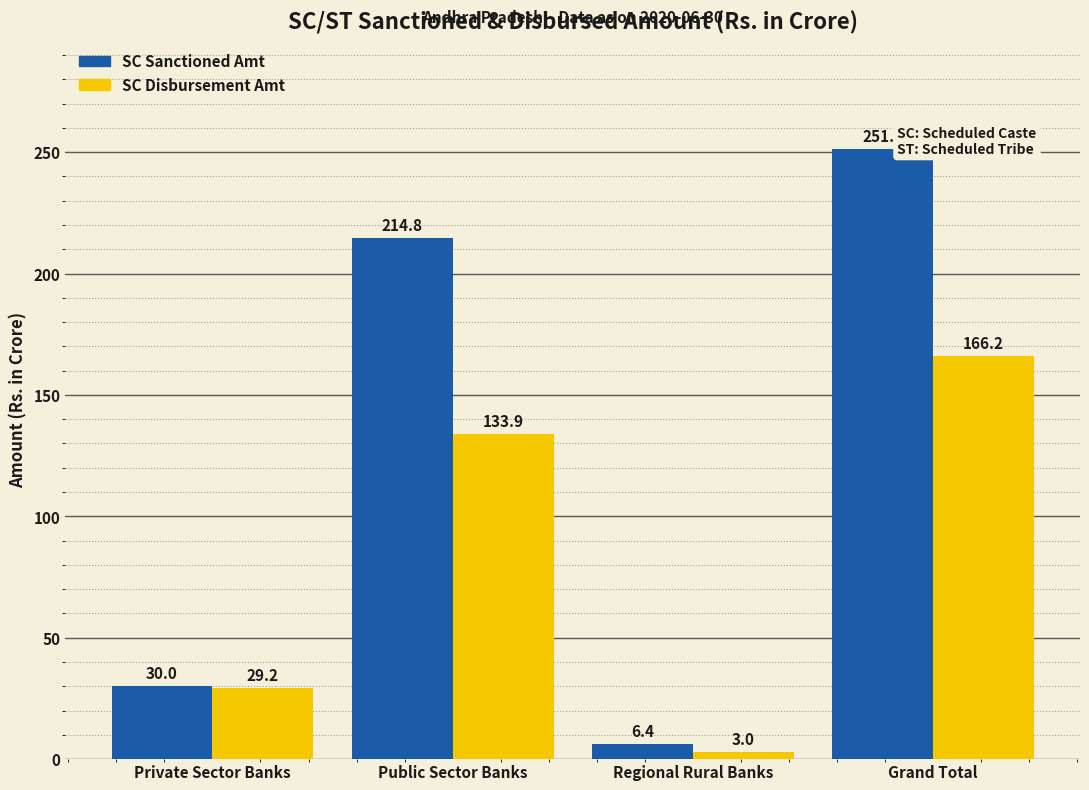

Rank the series by their average value, from highest to lowest.

SC Sanctioned Amt, SC Disbursement Amt